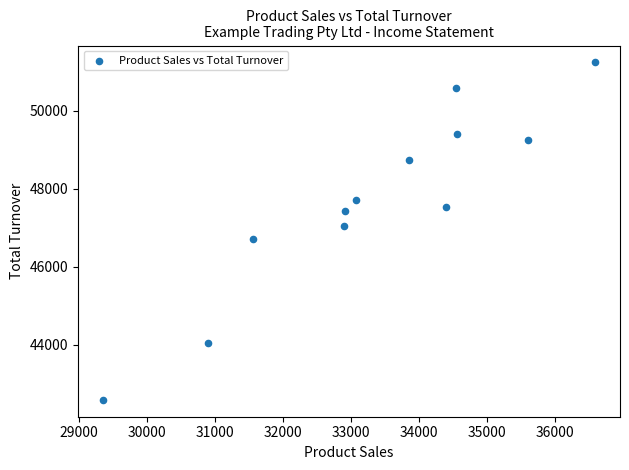

What is the range of X values (max minus min)?

7246.8